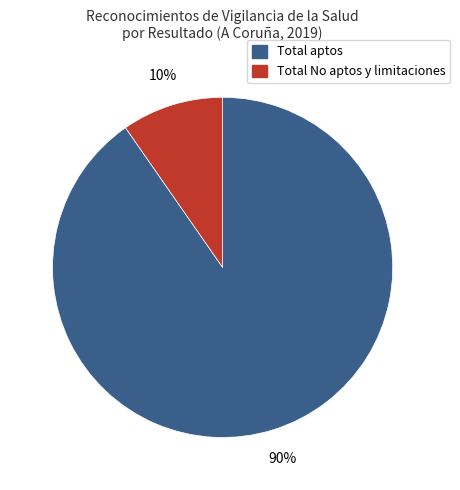

How many slices are in this pie chart?

2